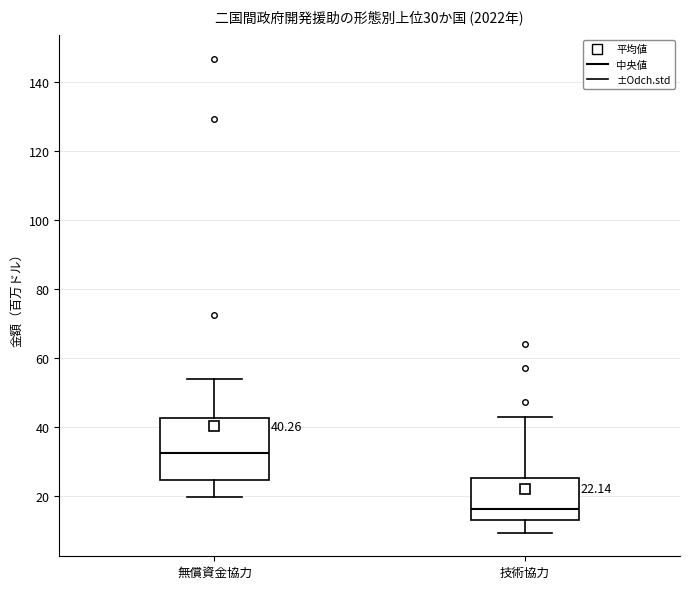

Which box's median line is the lowest?

技術協力